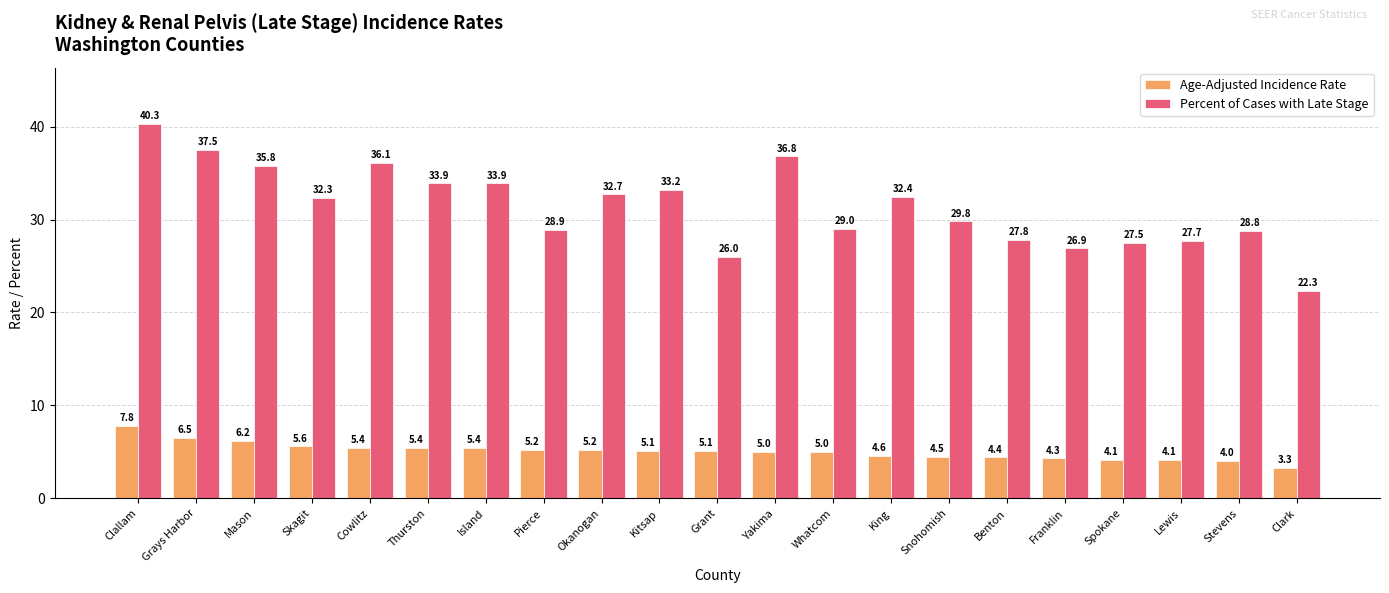

What is the label of the 4th bar from the right?

Spokane